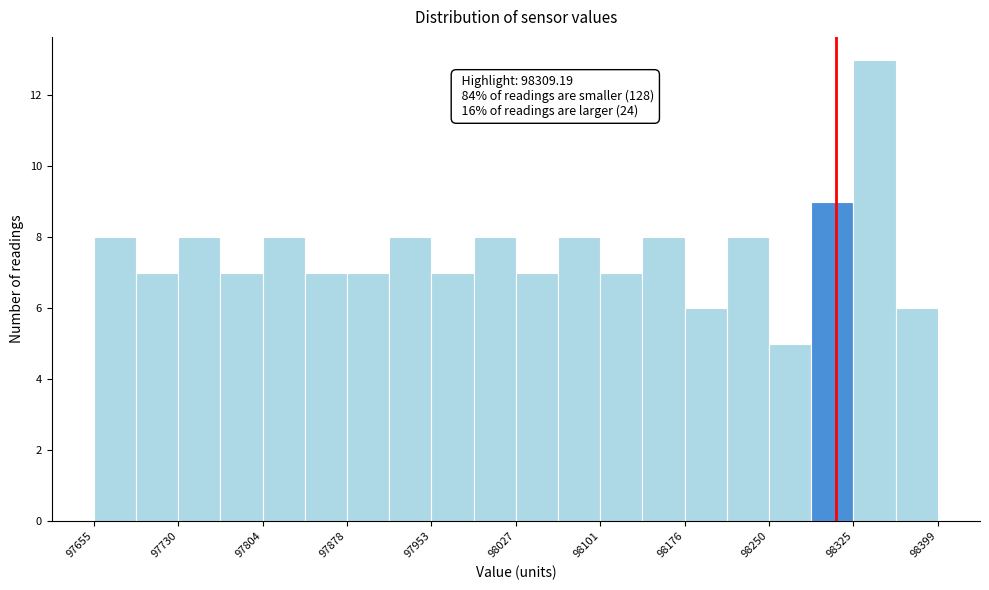

Read against the x-axis, roughly where is the centre of the tallest bar?

98340